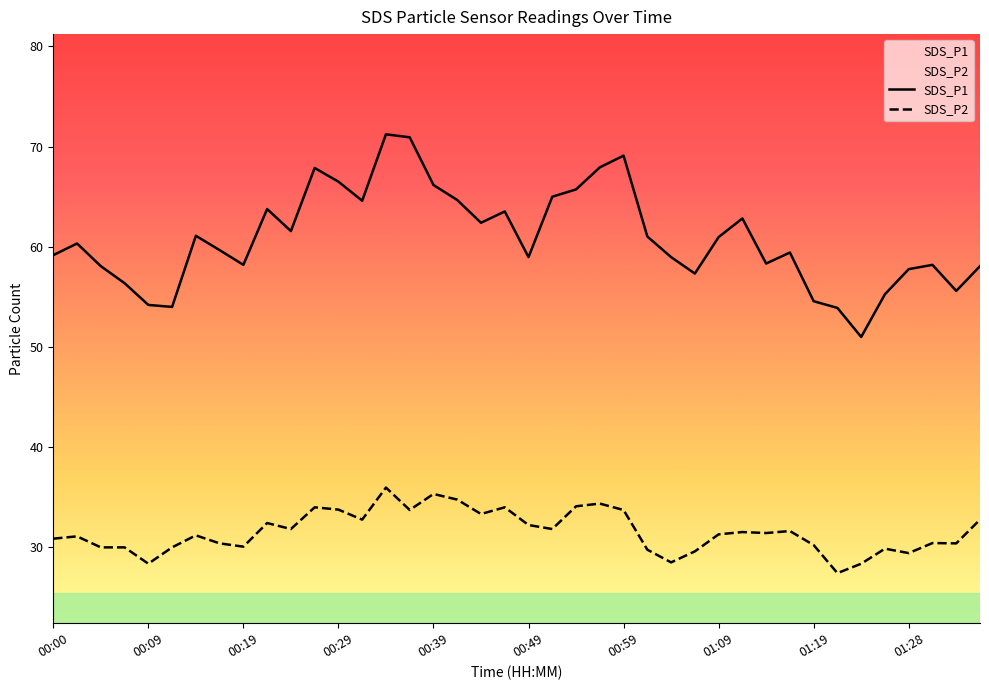

The value of SDS_P2 at 39 is 32.8. True or false?

True